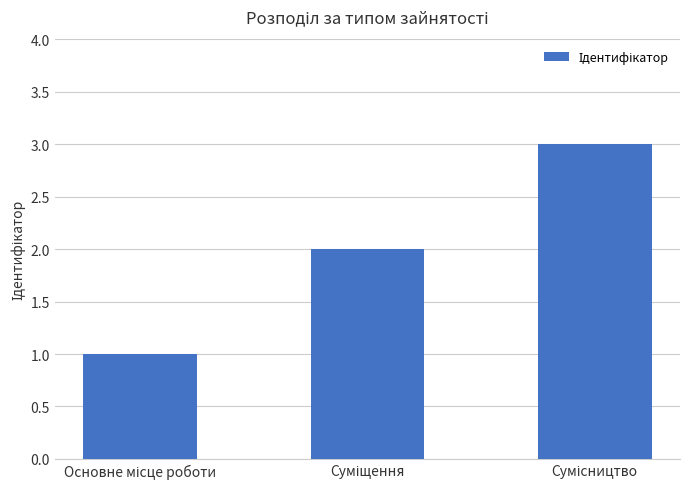

What is the sum of all values?

6